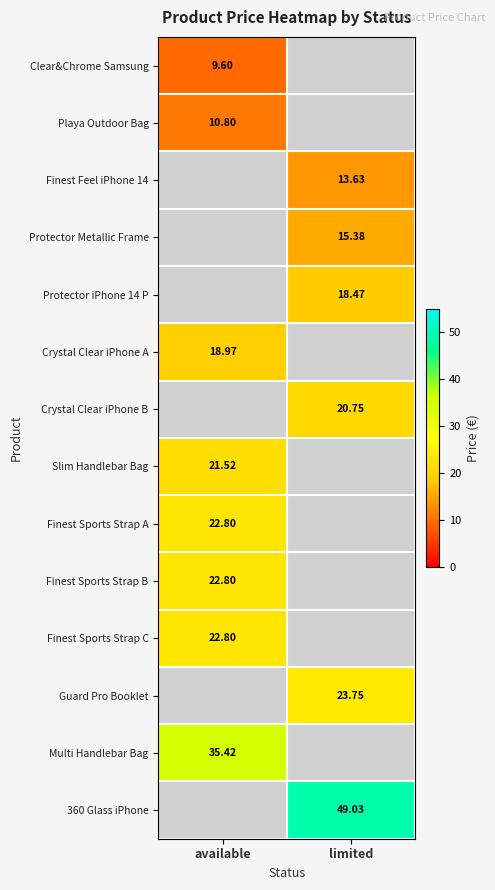

At which label does Finest Sports Strap B reach its minimum?

available